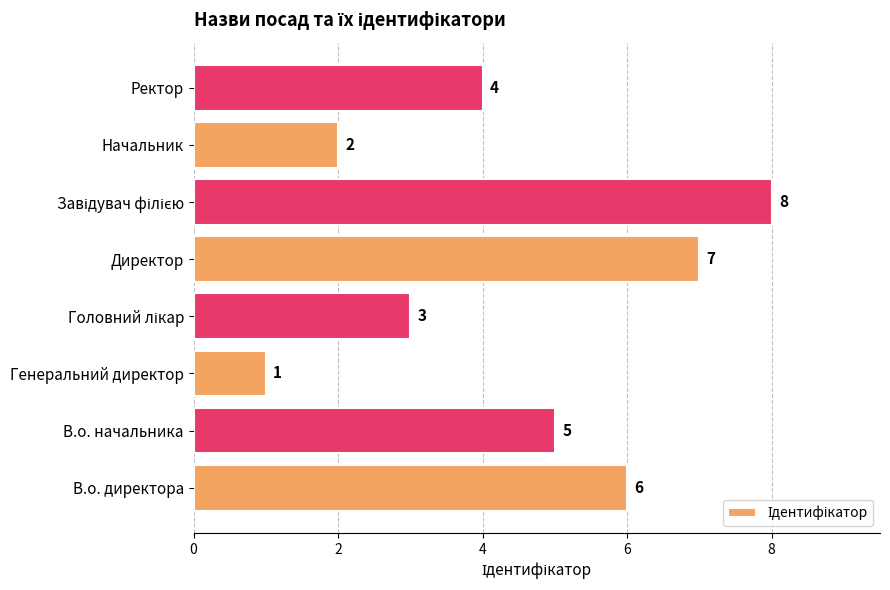

What is the maximum value shown in the chart?

8